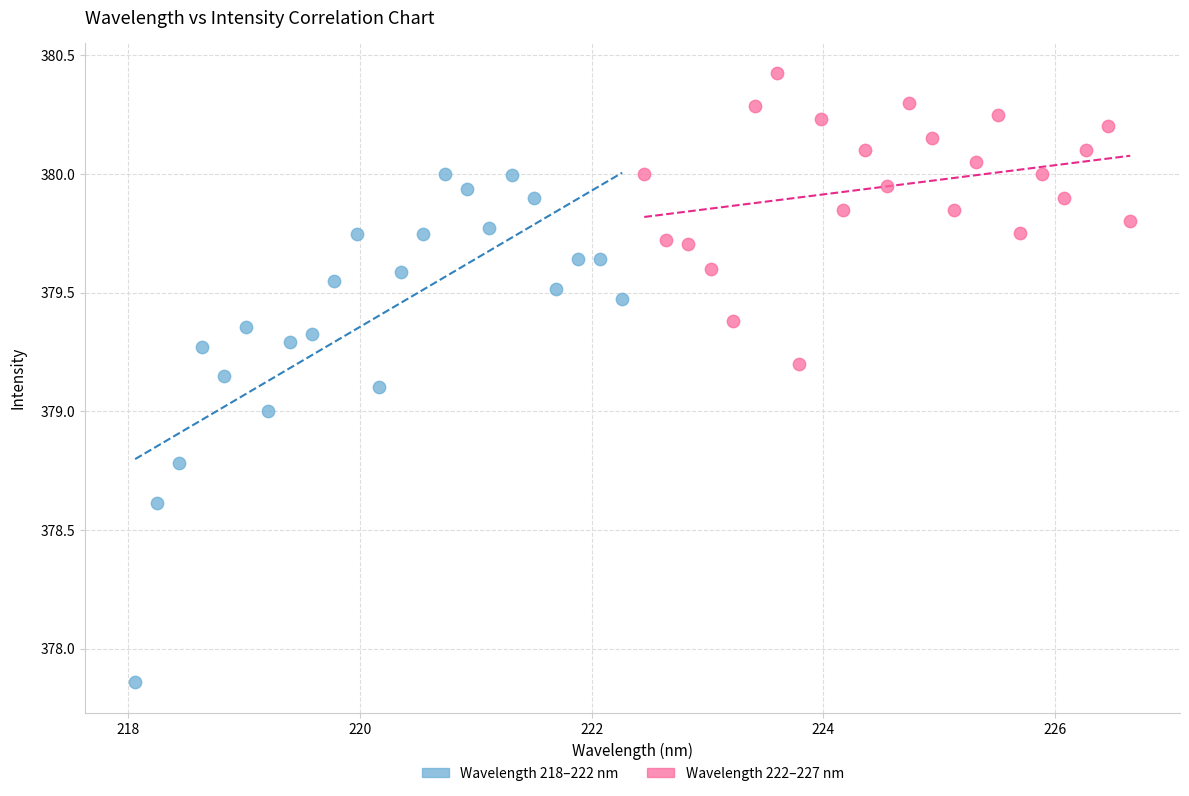

Which series contains the highest Y value?

Wavelength 222–227 nm